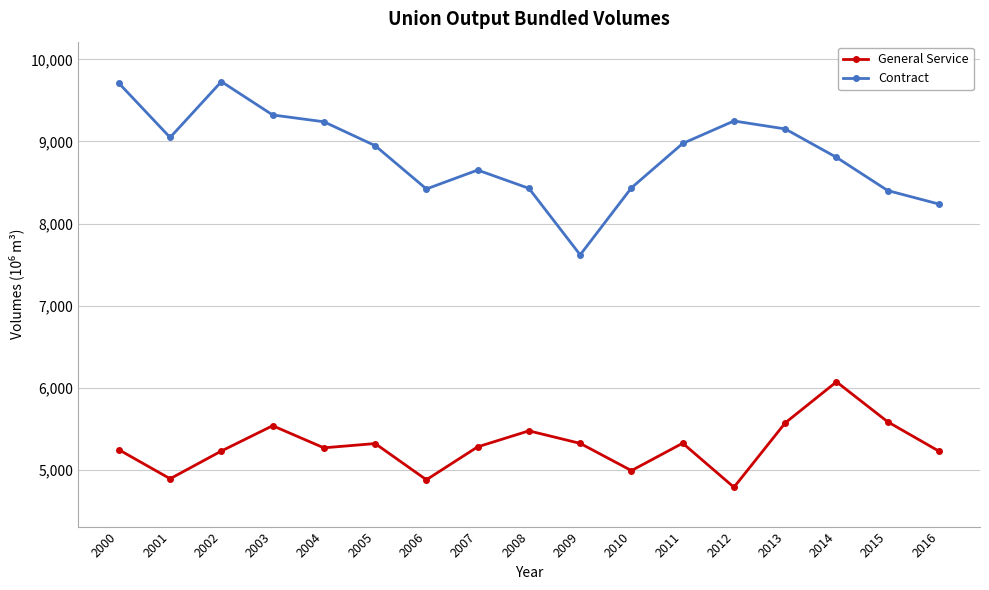

Does the chart have visible grid lines?

Yes